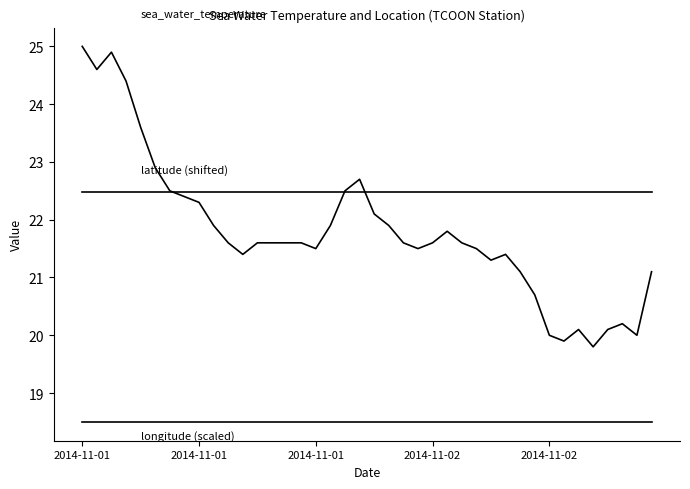

Is this an area chart (filled region under the line)?

No